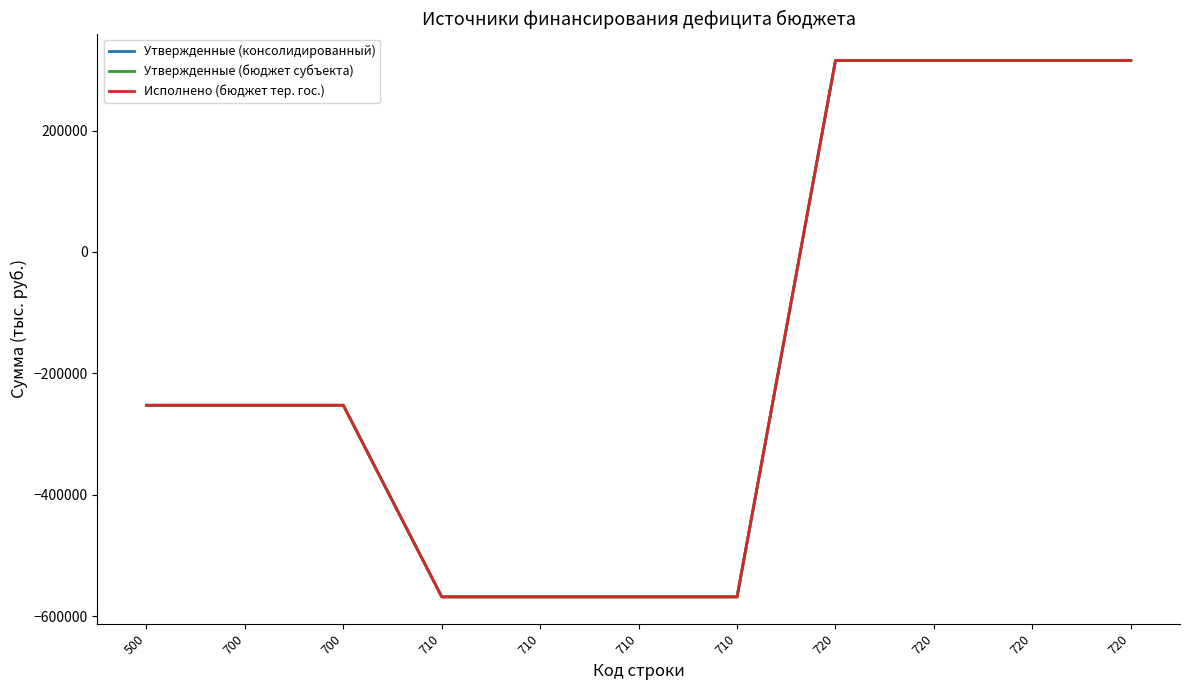

Is this an area chart (filled region under the line)?

No